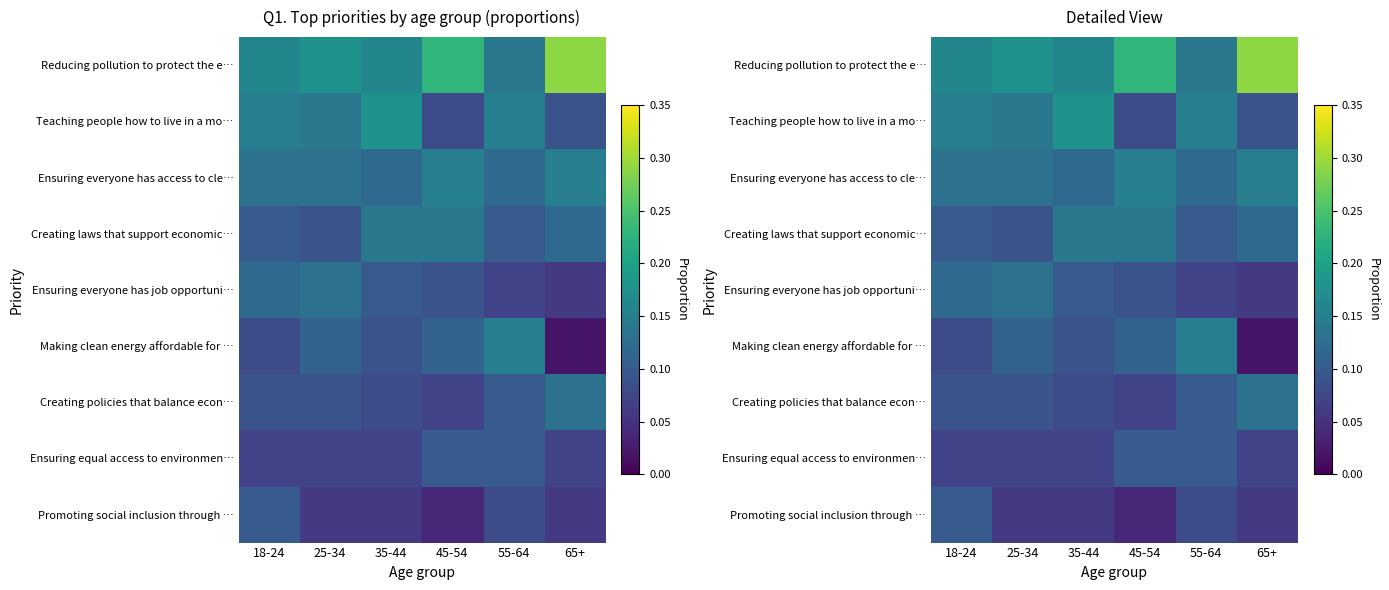

The Making clean energy affordable for … series shows 0.1 at 45-54. True or false?

True